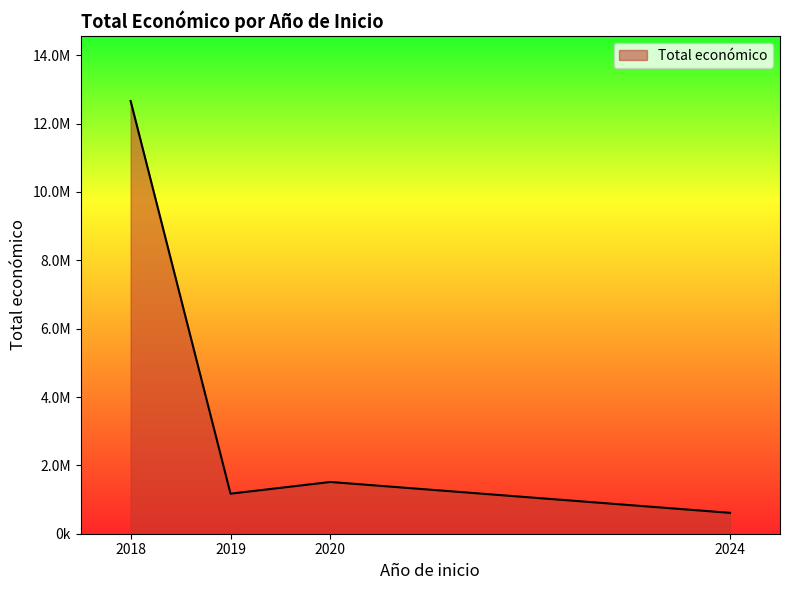

Is this an area chart (filled region under the line)?

Yes